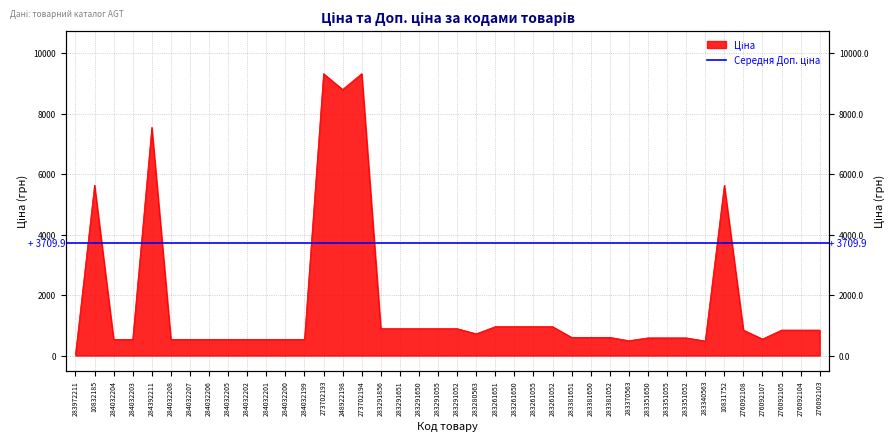

Where does the data first go above 719?

10832185